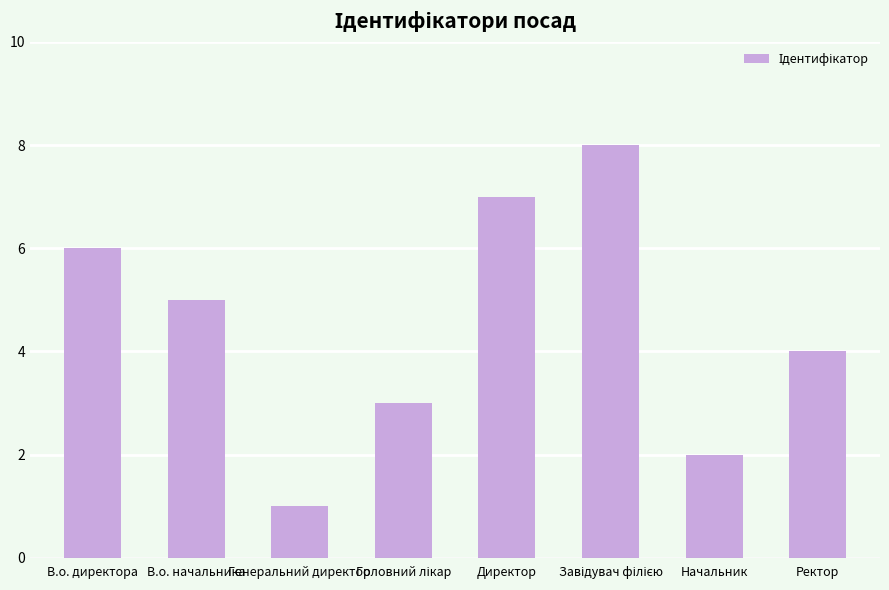

At which category does the chart reach its minimum across all series?

Генеральний директор